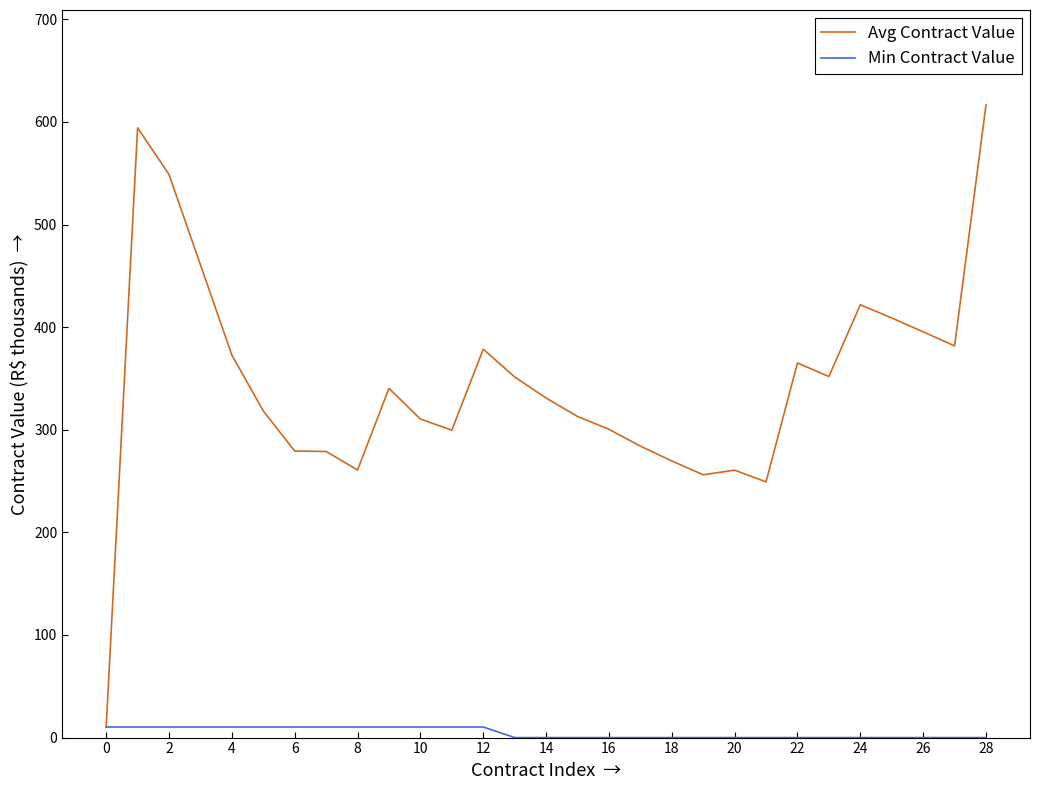

What is the difference between the second highest and minimum values in the Avg Contract Value series?

583.9